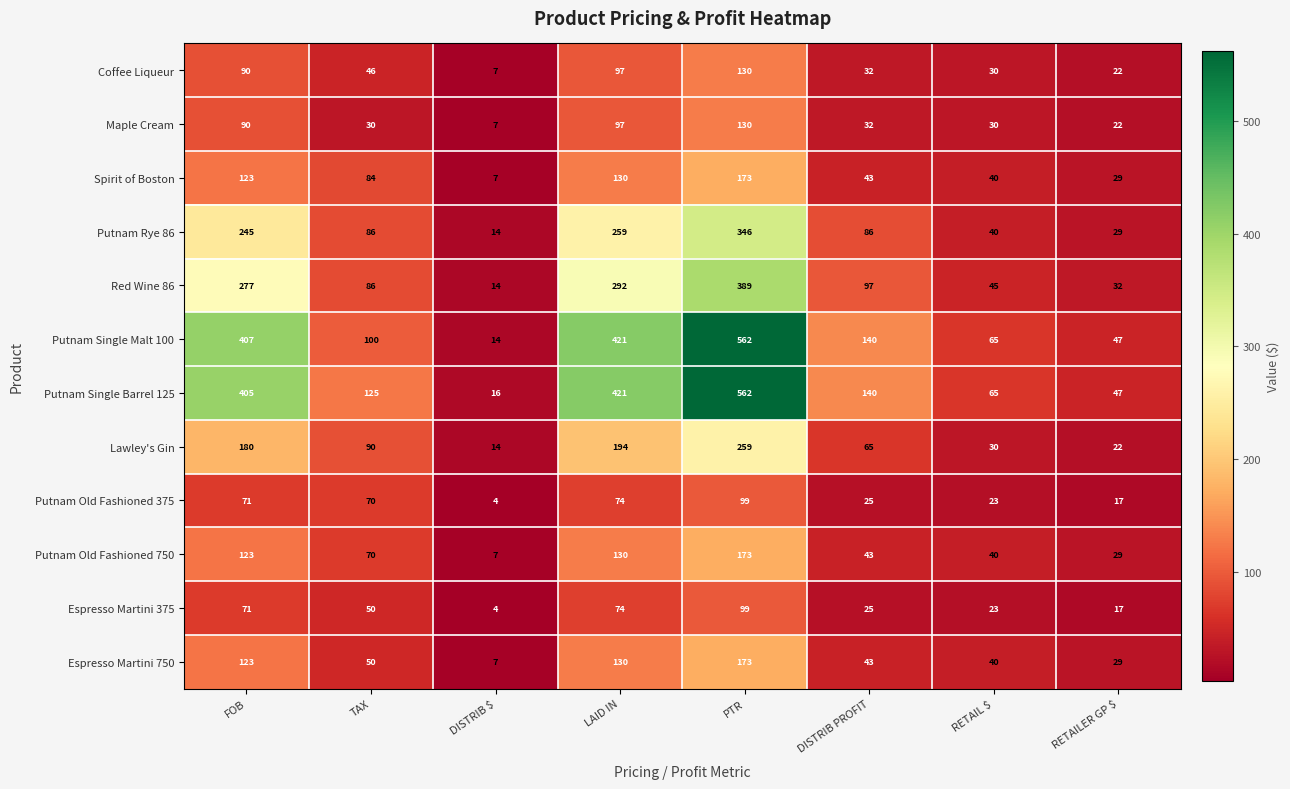

Count the number of categories in the chart.

8